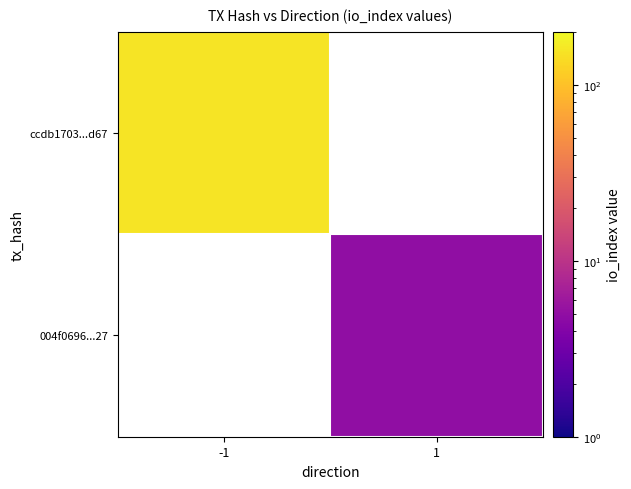

How many distinct data groups are displayed?

2